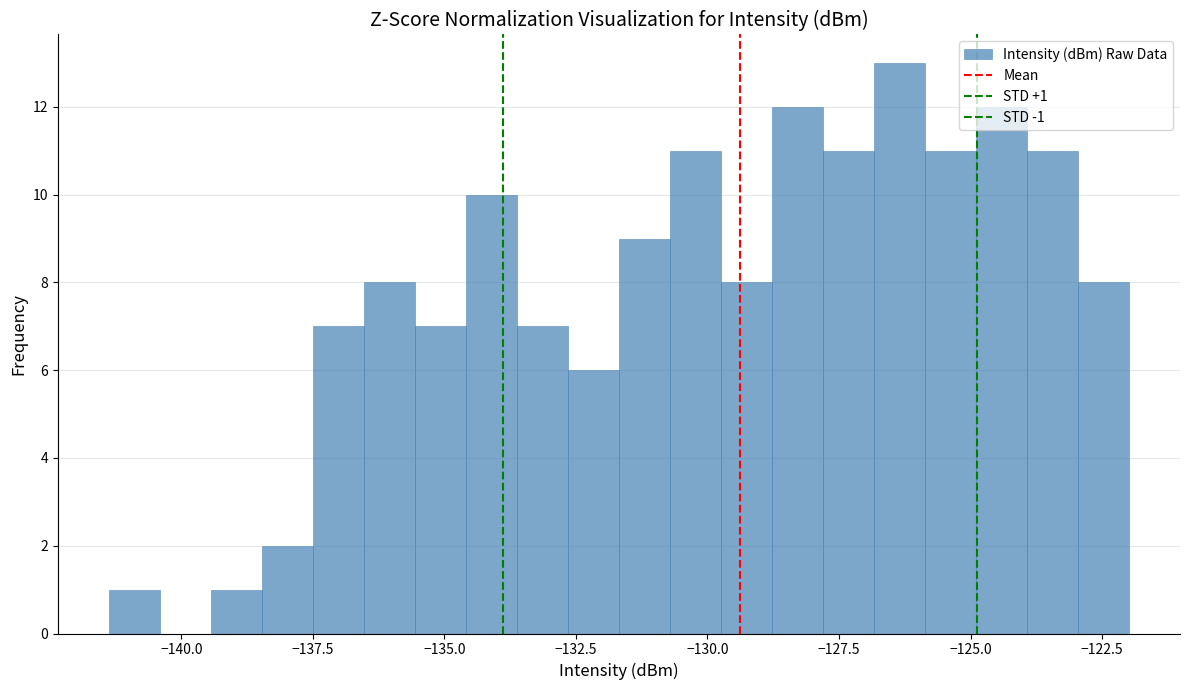

Around what value on the x-axis is the tallest bar? Give the approximate position of its centre, as read against the axis.

-126.5